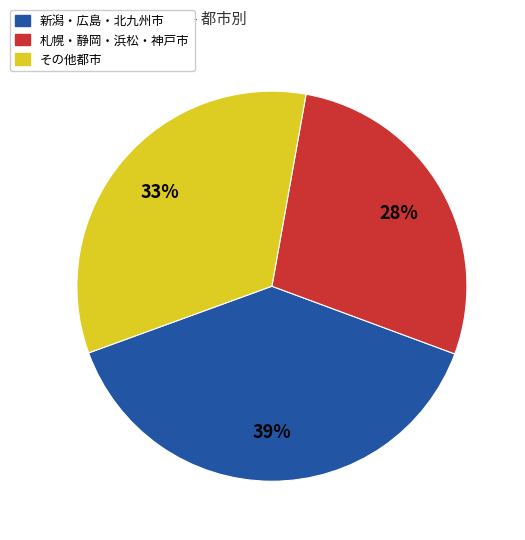

Do 新潟・広島・北九州市 and 札幌・静岡・浜松・神戸市 together represent more than half of the pie?

Yes